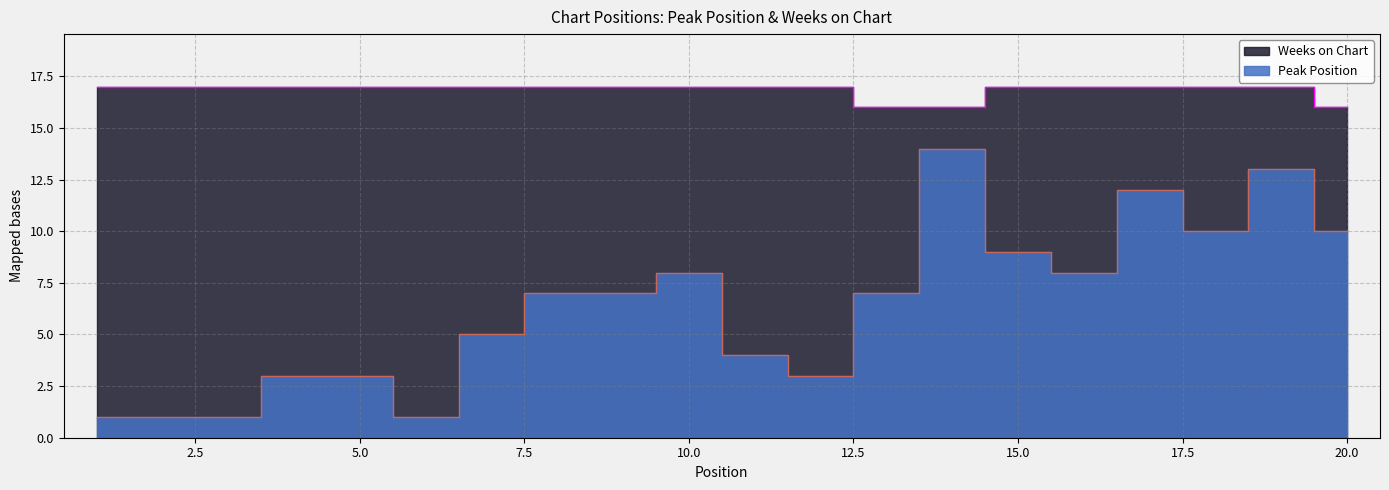

Does the chart have visible grid lines?

Yes